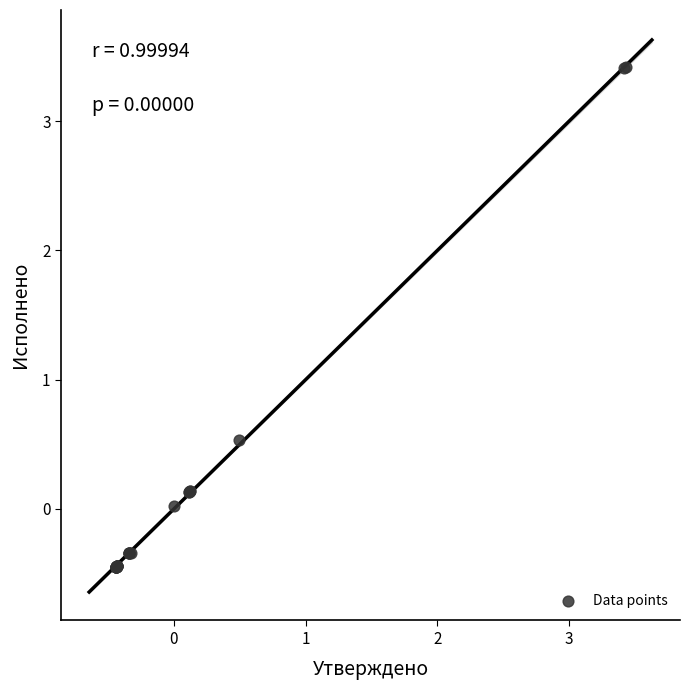

What Y value in the scatter plot is closest to 1?

0.5